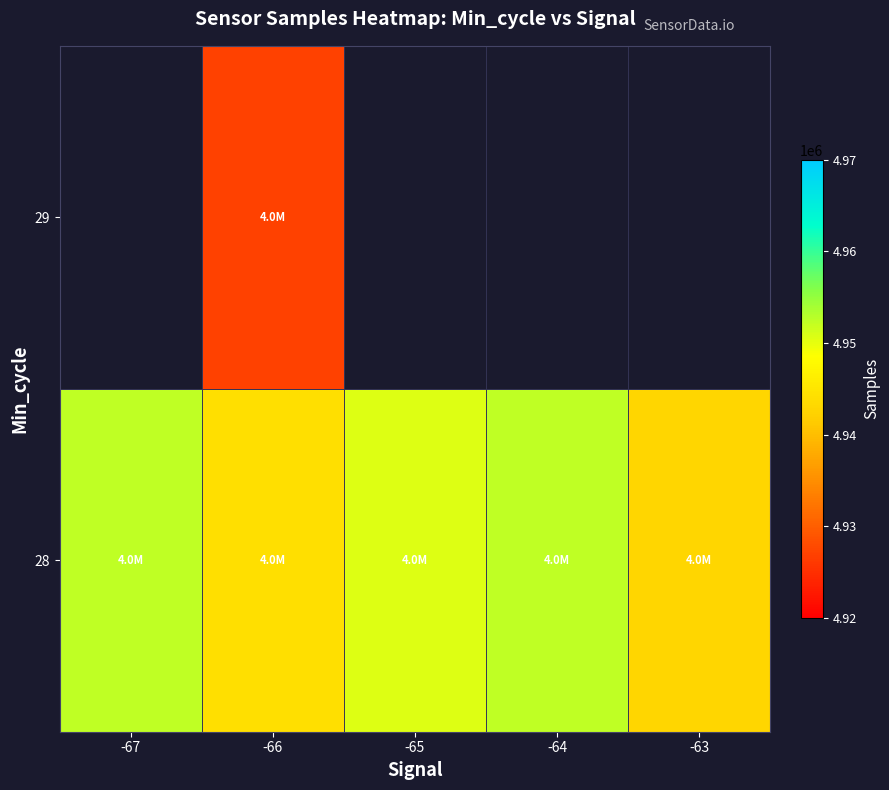

The value of 28 at -66 is 4944187.0. True or false?

True